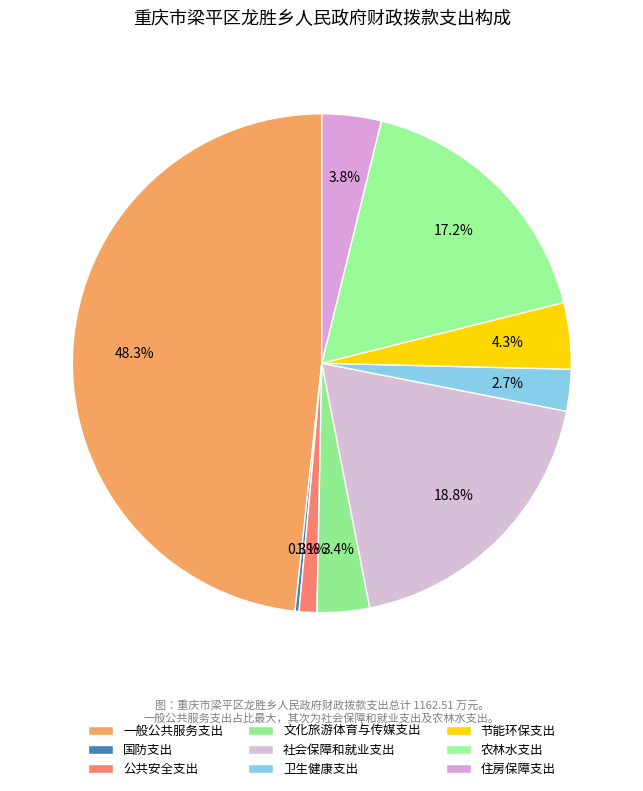

Is there a majority slice in this chart?

No